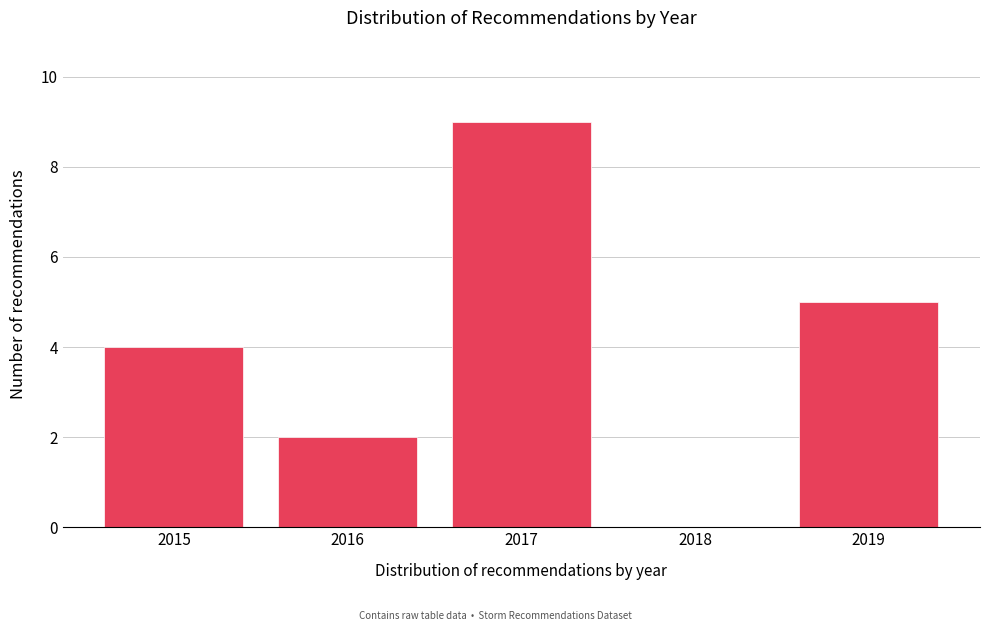

Reading right to left, transcribe all the data shown in this chart.

2019=5	2018=0	2017=9	2016=2	2015=4